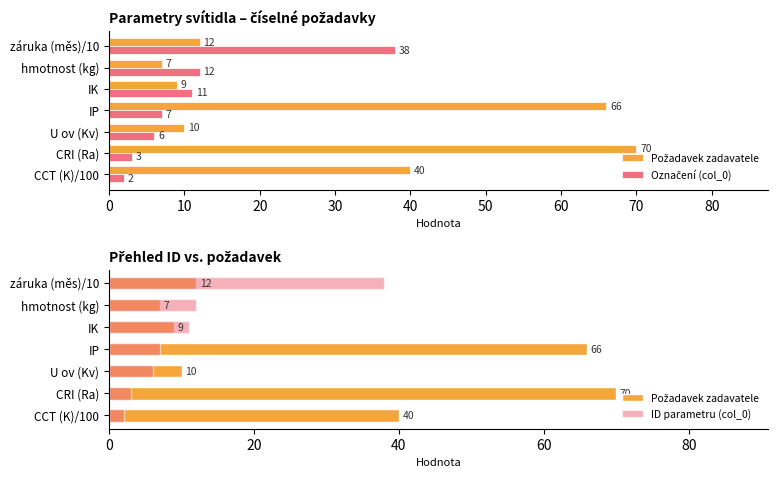

Reading right to left, list all the values displayed in this chart.

Požadavek zadavatele: 12	7	9	66	10	70	40
Označení (col_0): 38	12	11	7	6	3	2
ID parametru (col_0): 38	12	11	7	6	3	2